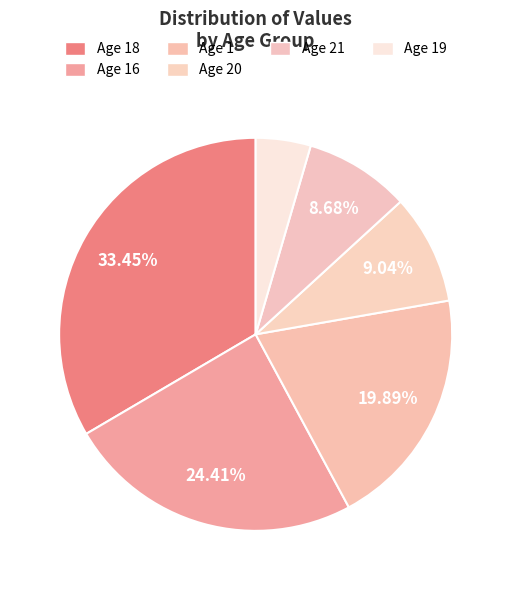

Is there any slice that represents more than half of the pie?

No